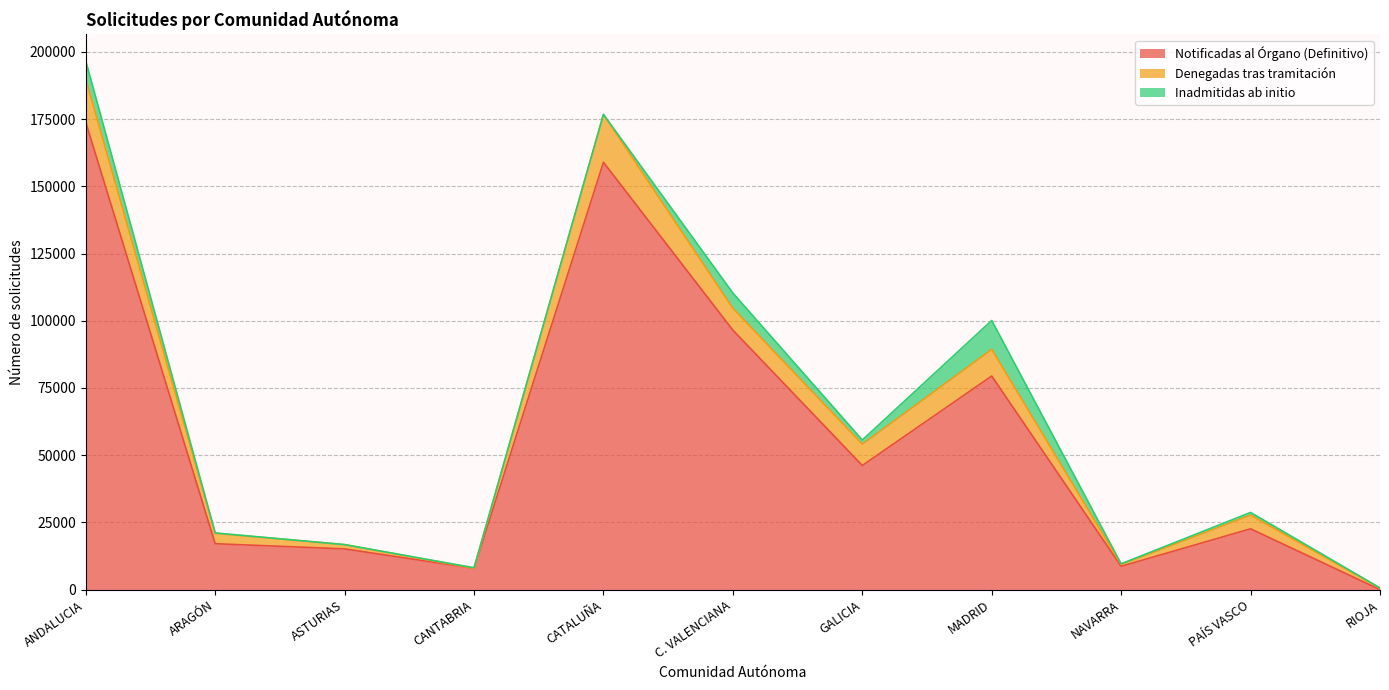

Where is the first local maximum for Denegadas tras tramitación?

CATALUÑA